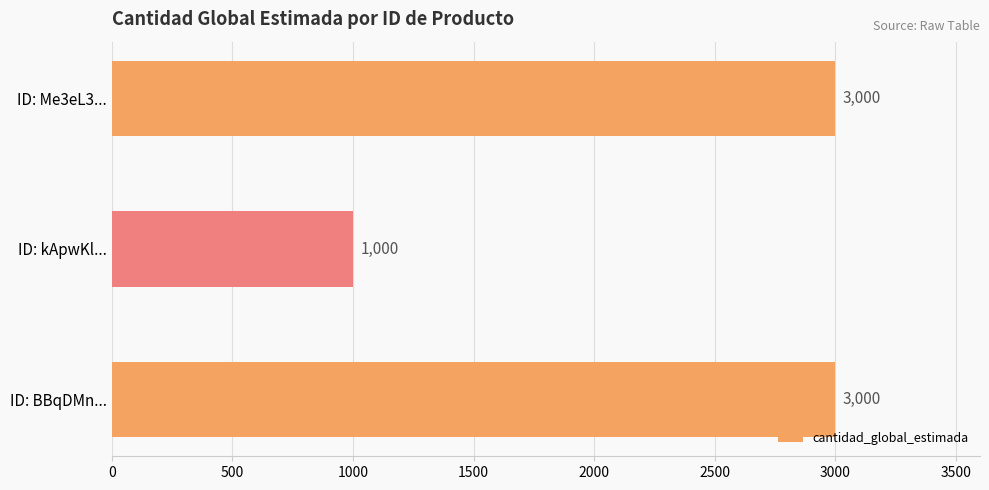

True or false: the data shows 3000 at ID: Me3eL3....

True